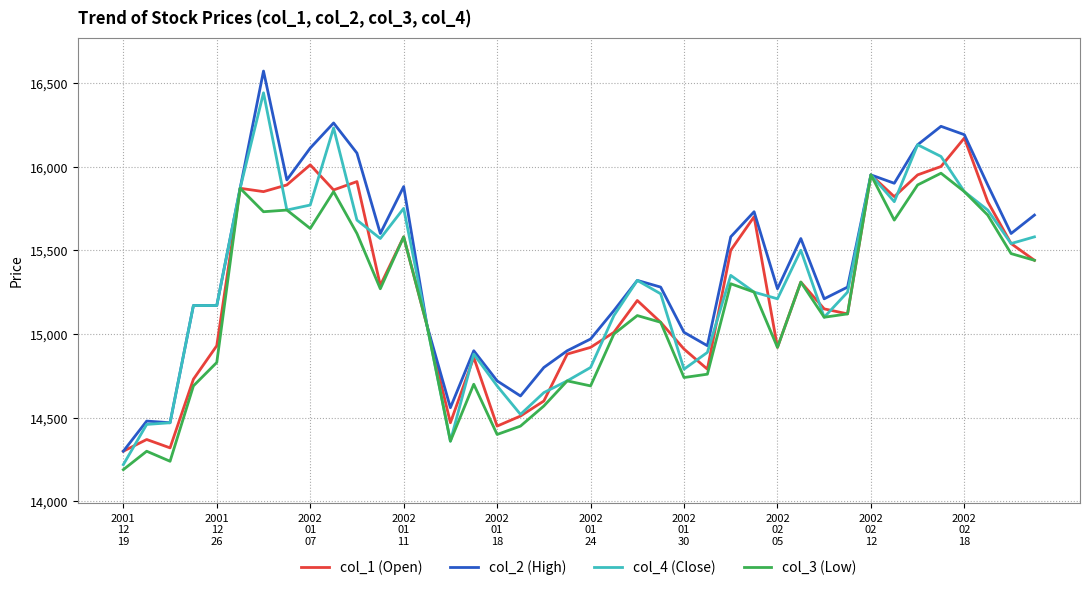

At how many categories does at least one series exceed 16157?

4